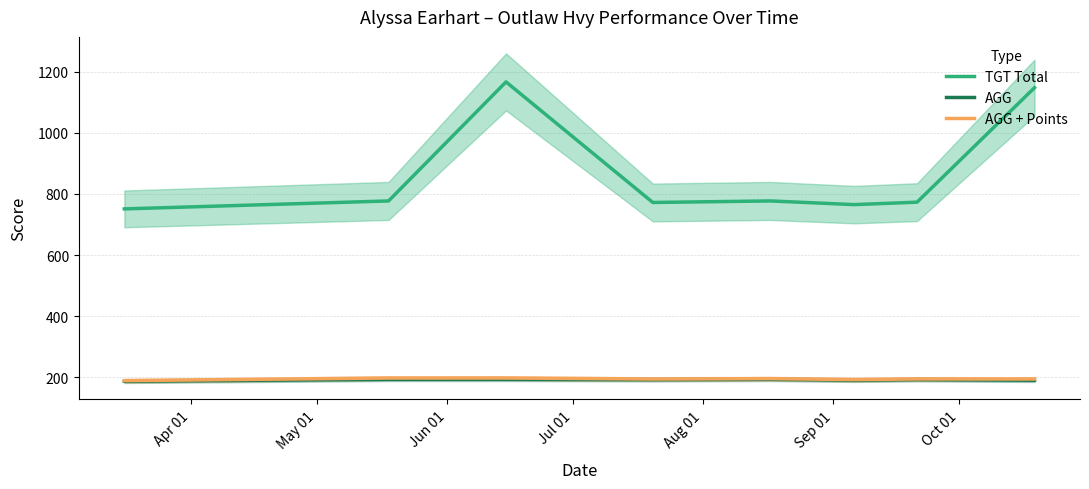

What is the smallest value displayed?

187.8